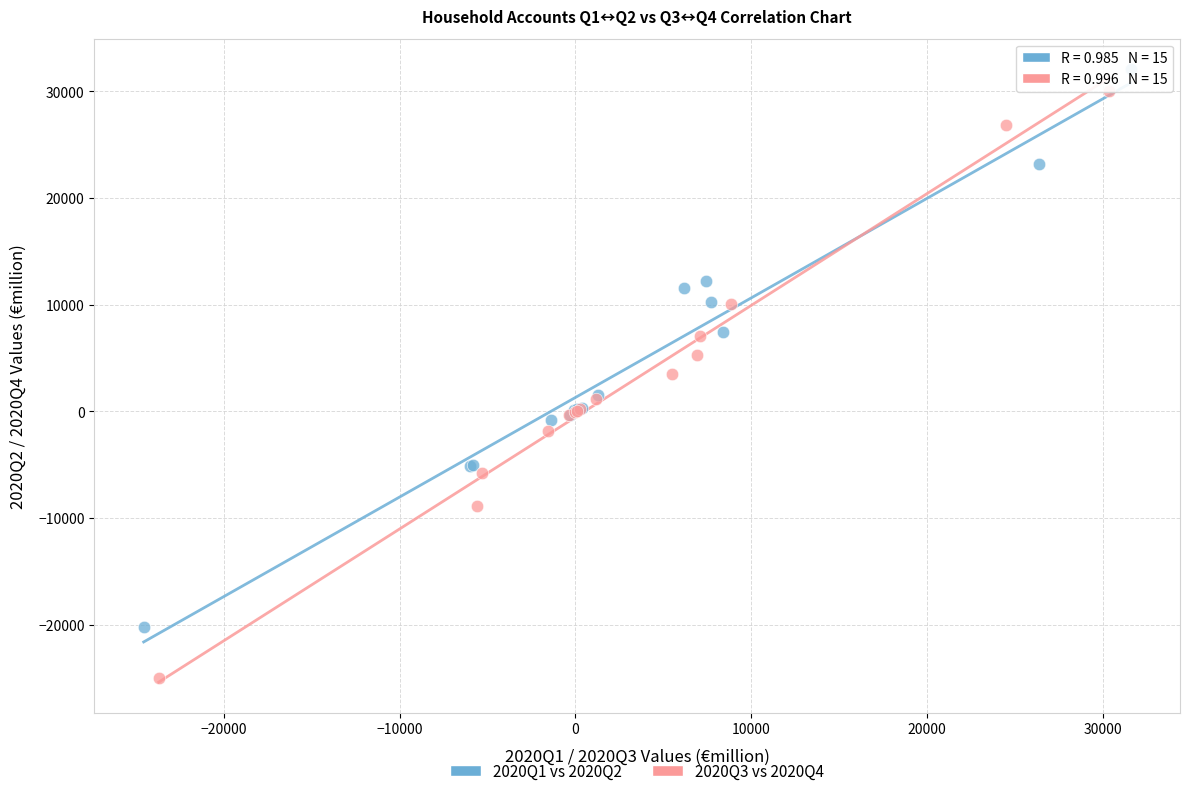

Which series has the largest Y range (max minus min)?

2020Q3 vs 2020Q4